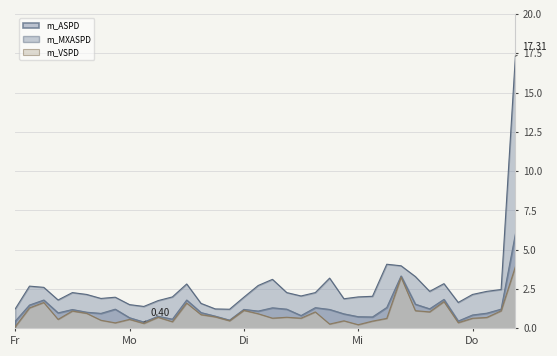

What are all the series names shown in the legend?

m_ASPD, m_MXASPD, m_VSPD